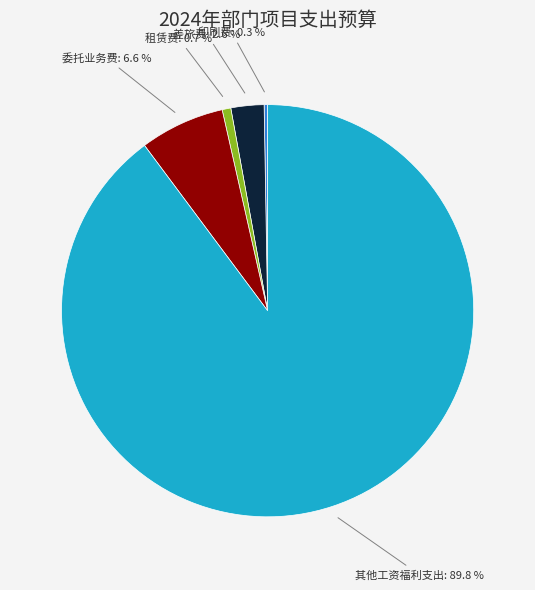

Between 委托业务费 and 其他工资福利支出, which is larger?

其他工资福利支出